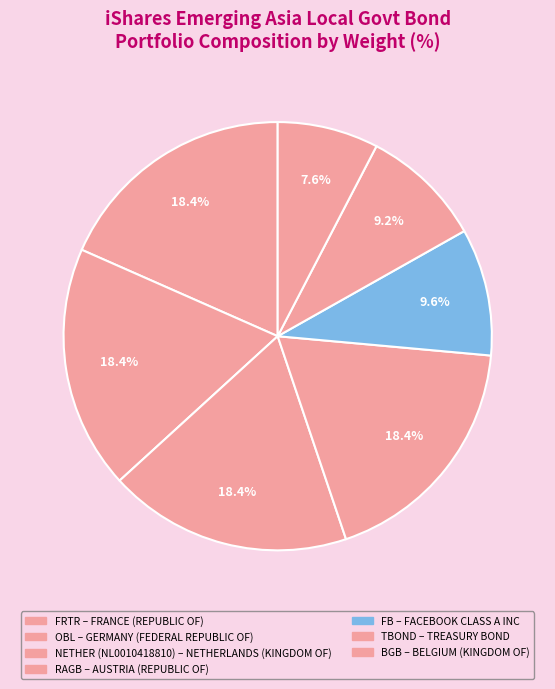

To the nearest percent, what is the difference between the largest and smallest slice percentages?

11%